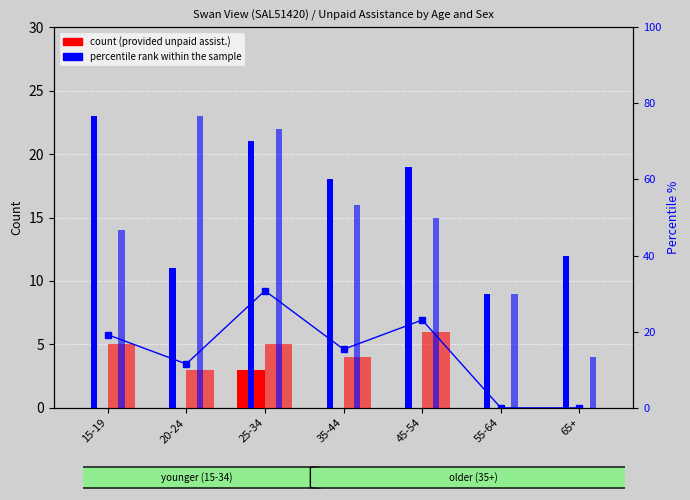

What is the sum of all Females - No unpaid assistance values?

103.0